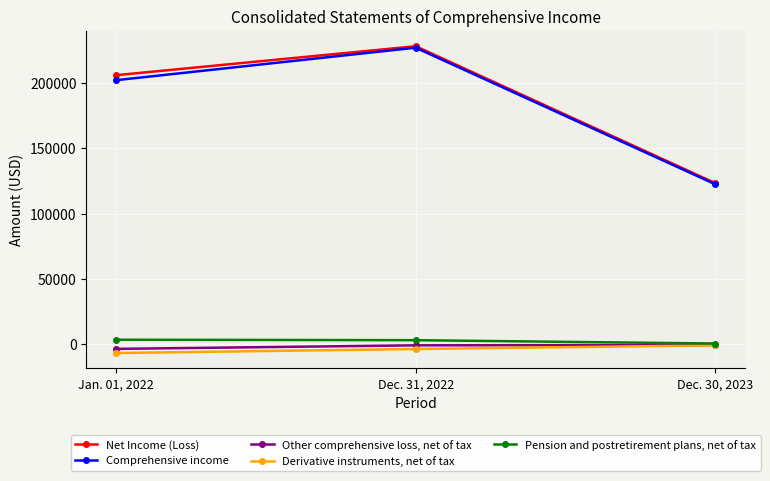

What is the label of the 3rd point from the right?

Jan. 01, 2022